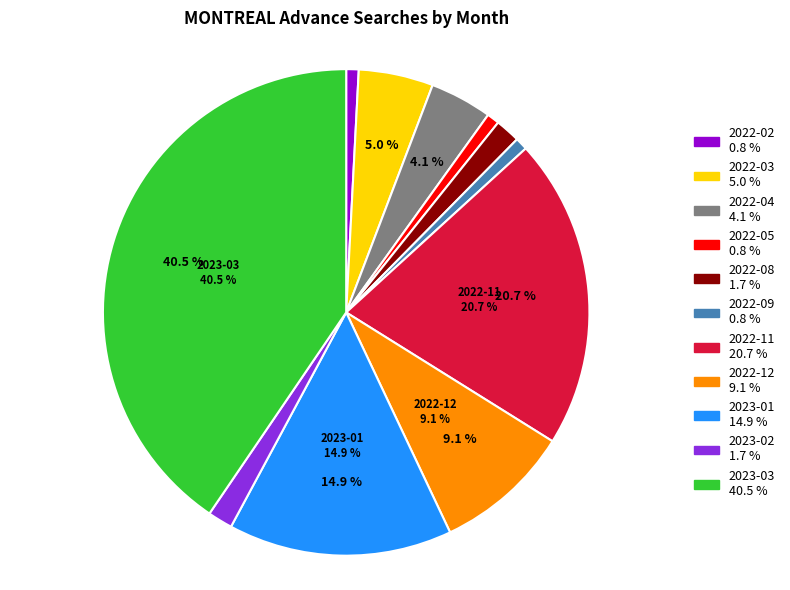

To the nearest percent, what is the average slice percentage?

9%